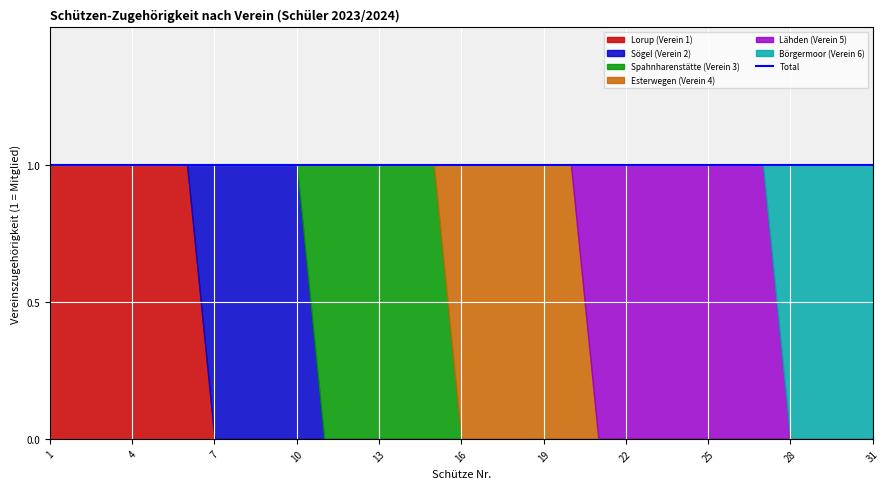

What is the sum of all Börgermoor (Verein 6) values?

4